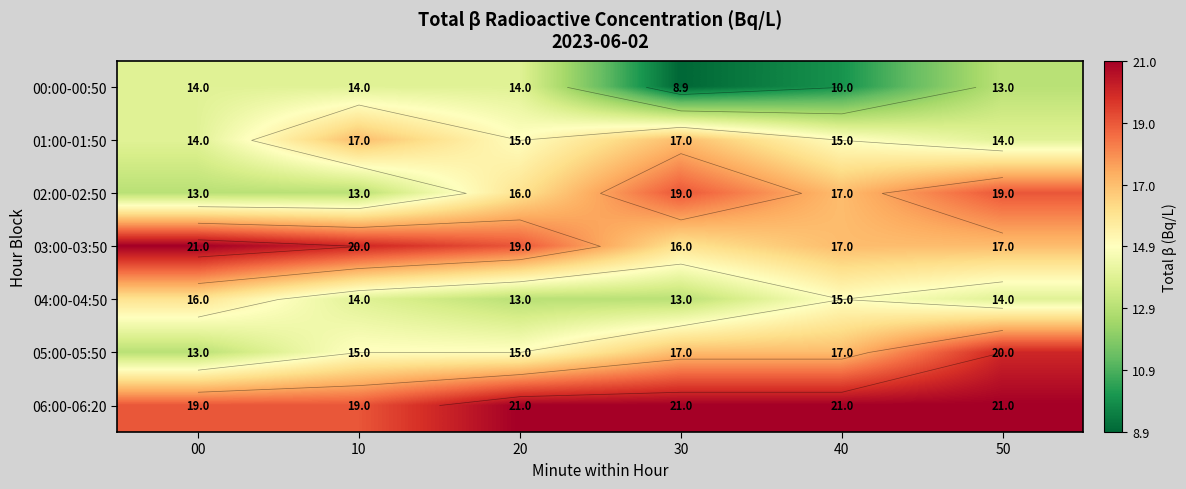

Which category has the highest value in the 06:00-06:20 series?

20